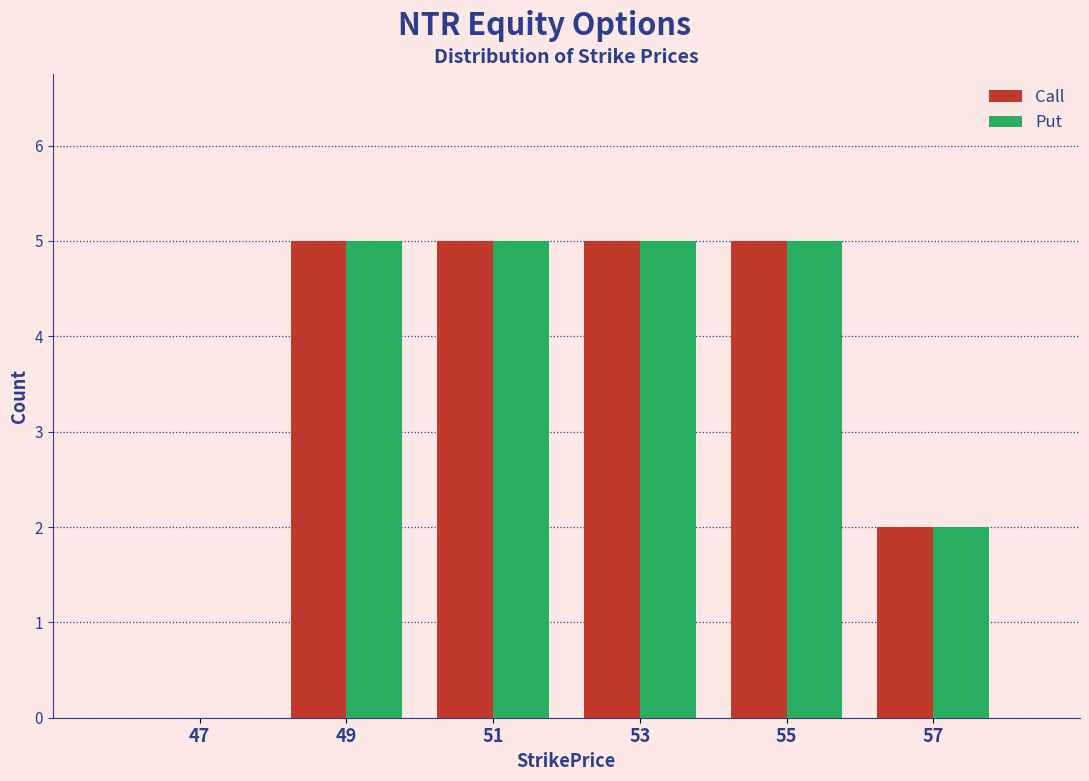

What is the height of the Put bar covering 56 to 58 on the x-axis? The values are not printed on the chart, so give them approximately, as read against the axis.

2